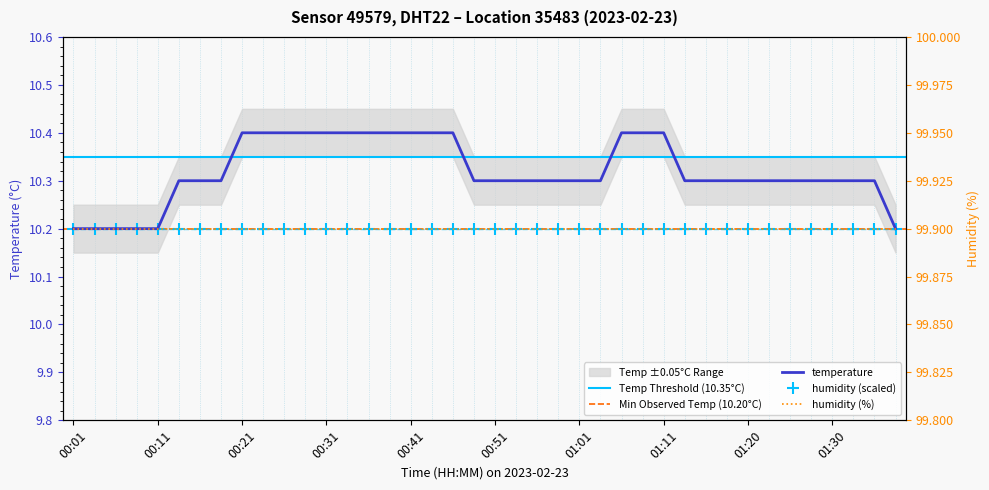

What is the ratio of the value at 01:18 to the value at 00:33?

1.0